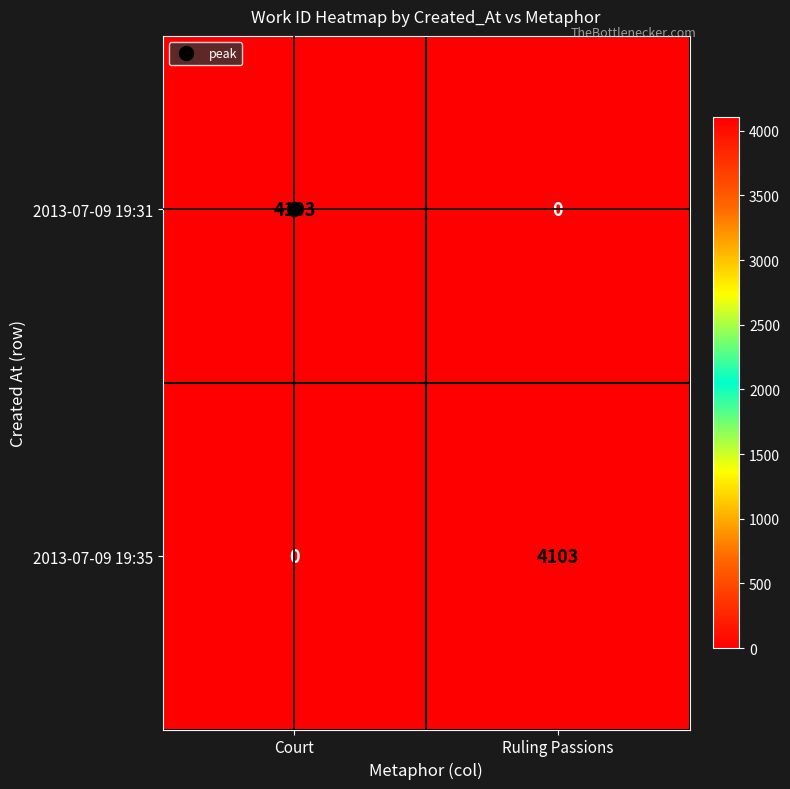

Count the number of categories in the chart.

2